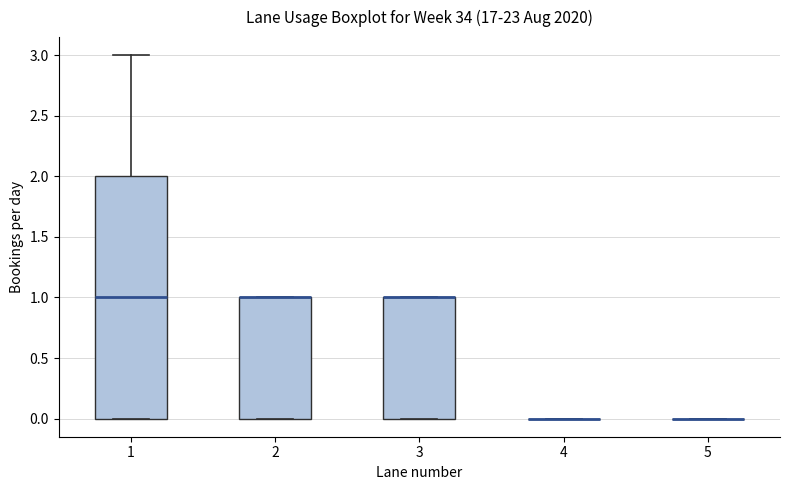

Reading left to right, transcribe this box plot: for each box, give where its median line is, the range the box spans, and where its two whiskers end, as read against the y-axis. The values are not printed on the chart, so give them approximately, as read against the axis.

1: median 1, box 0 to 2, whiskers 0 to 3
2: median 1 (drawn on the box's upper edge), box 0 to 1, whiskers 0 to 1
3: median 1 (drawn on the box's upper edge), box 0 to 1, whiskers 0 to 1
4: box collapsed to a line at 0, whiskers 0 to 0
5: box collapsed to a line at 0, whiskers 0 to 0